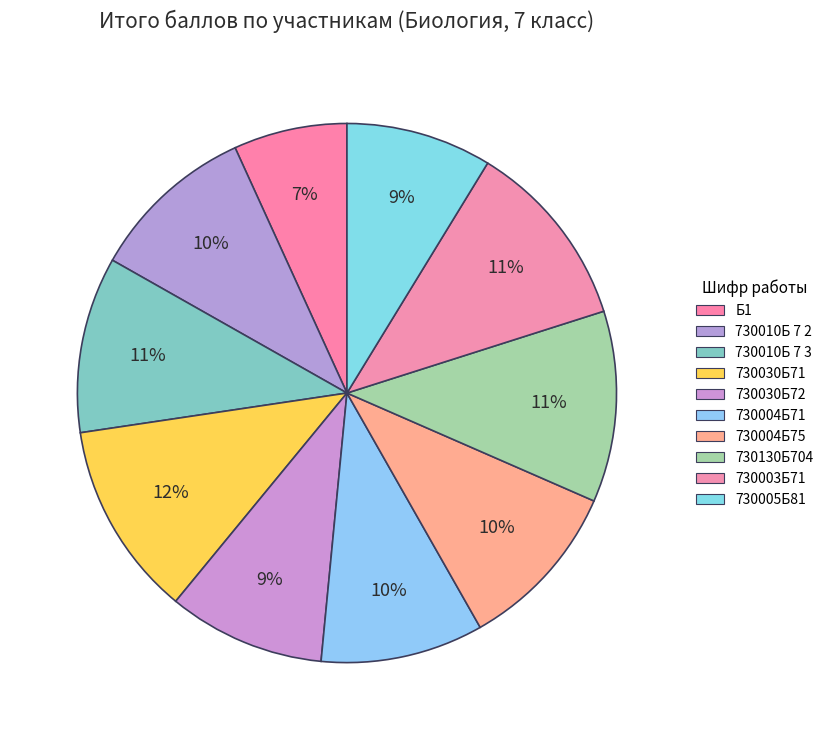

Combined, do 730003Б71 and 730004Б75 account for over 50%?

No